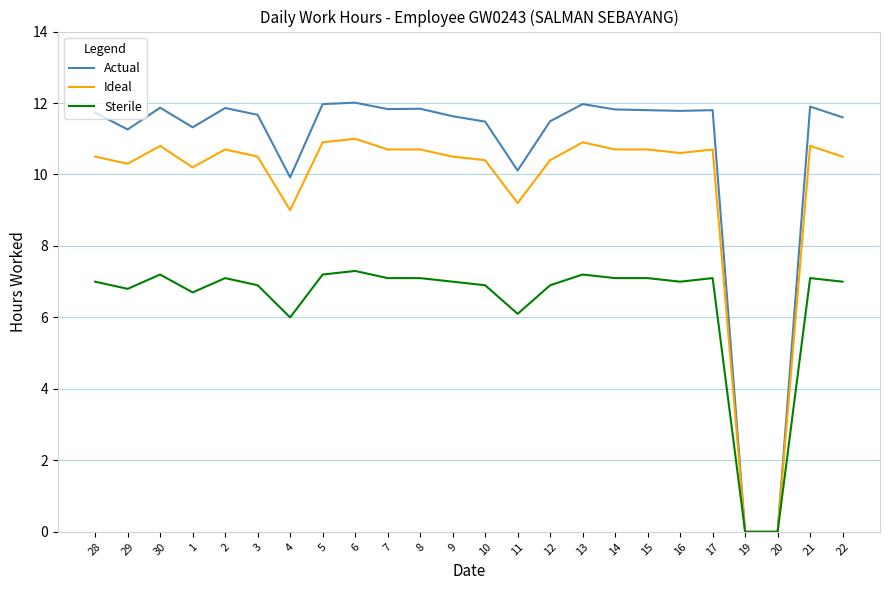

True or false: Sterile has a value of 7.0 at 28.

True